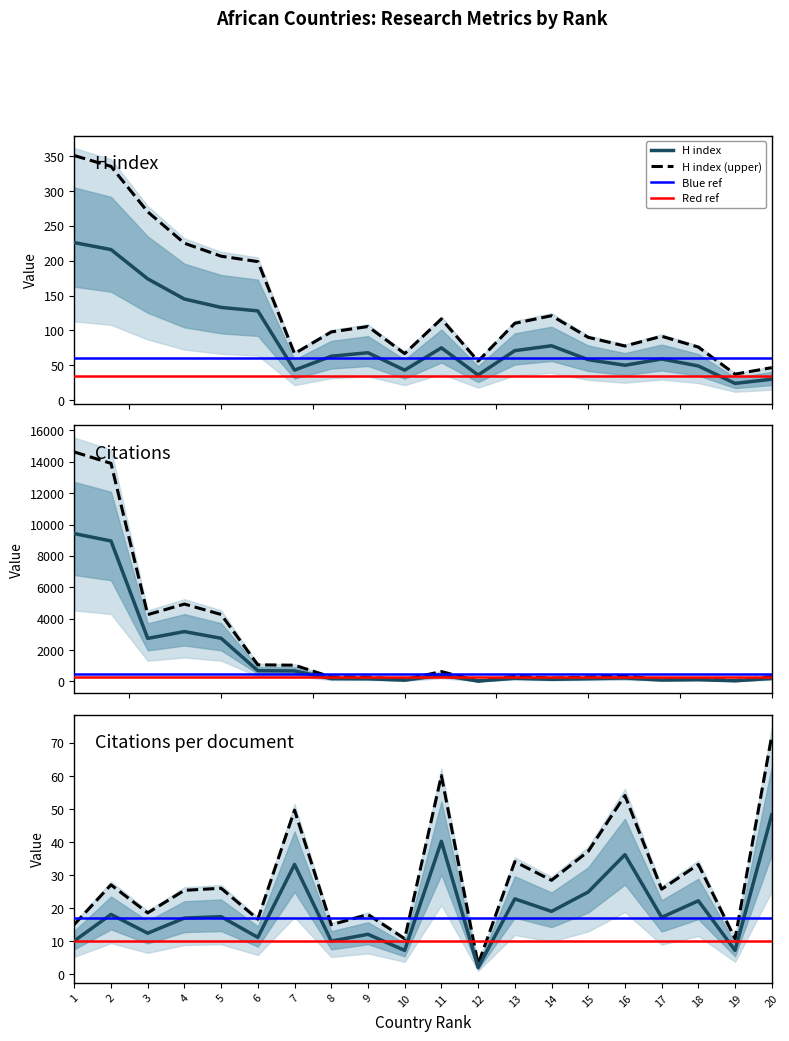

What is the difference between the maximum and minimum values in the Self-citations series?

14596.6